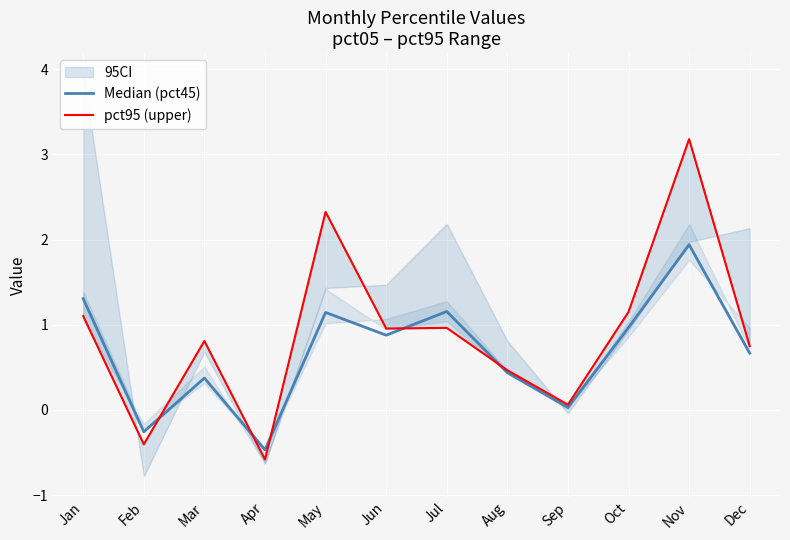

Is this an area chart (filled region under the line)?

No